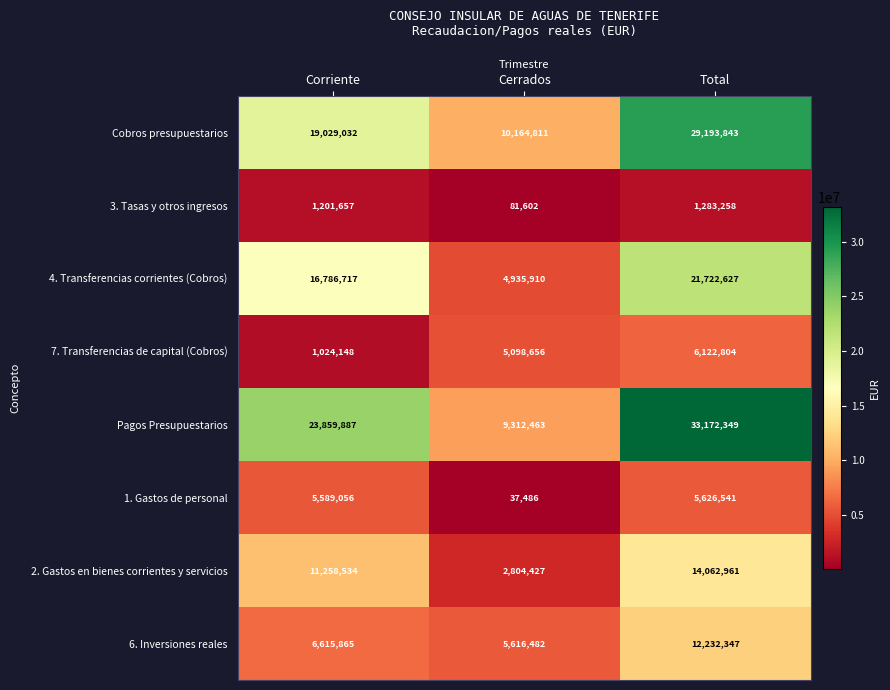

Which label corresponds to the smallest value in the chart?

Cerrados